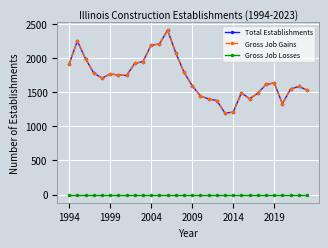

What is the average value of the Total Establishments series?

1707